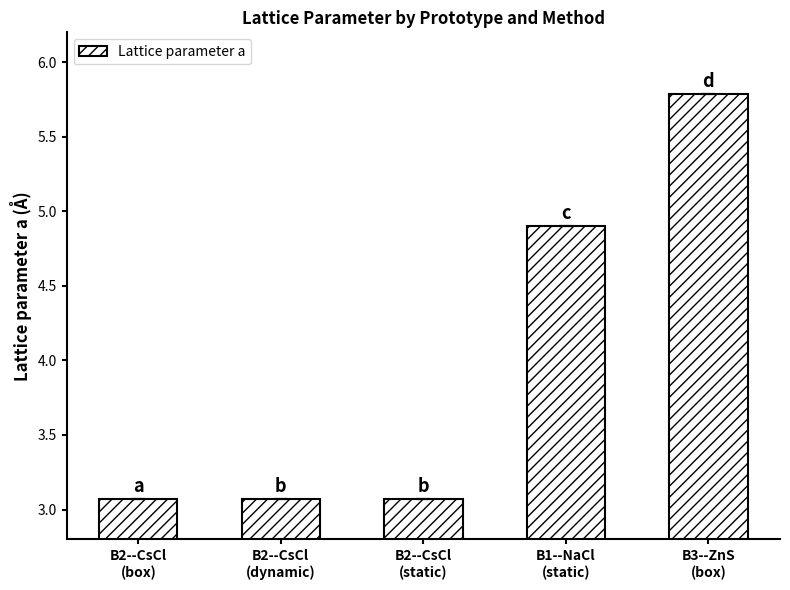

What is the maximum value shown in the chart?

5.8